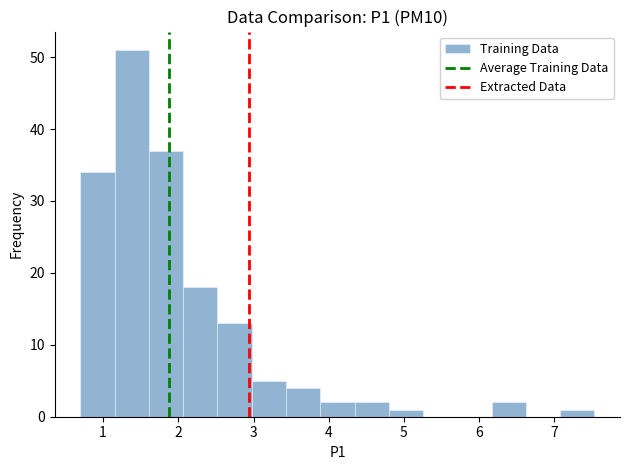

Reading left to right, transcribe this chart: for each bar, give the range it covers on the x-axis and its height. Neither the bar edges nor the heights are printed on the chart, so give them approximately, as read against the axes.

0.7 to 1.2: 34
1.2 to 1.6: 51
1.6 to 2.1: 37
2.1 to 2.5: 18
2.5 to 3.0: 13
3.0 to 3.4: 5
3.4 to 3.9: 4
3.9 to 4.3: 2
4.3 to 4.8: 2
4.8 to 5.3: 1
5.3 to 5.7: 0
5.7 to 6.2: 0
6.2 to 6.6: 2
6.6 to 7.1: 0
7.1 to 7.5: 1